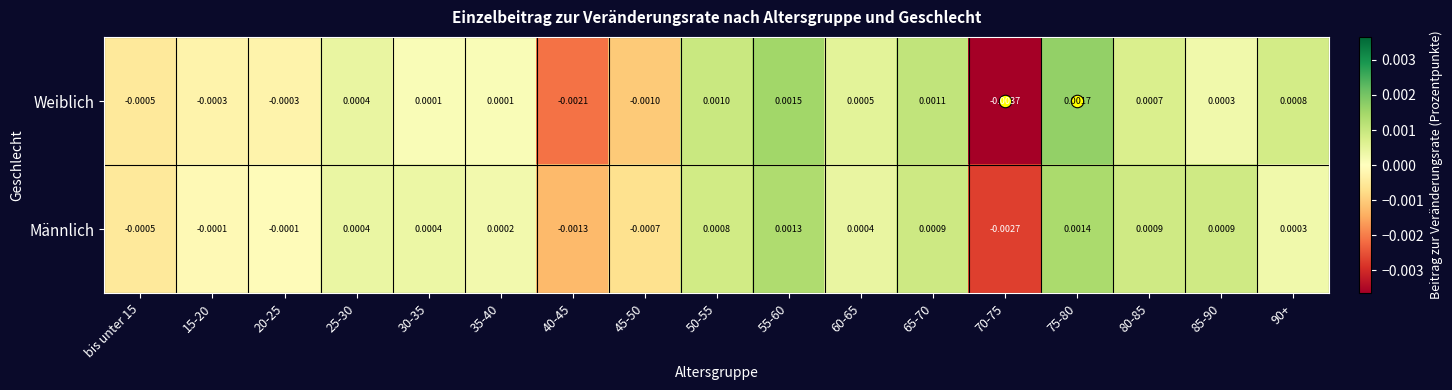

Which series changed the most between 35-40 and 60-65?

Weiblich